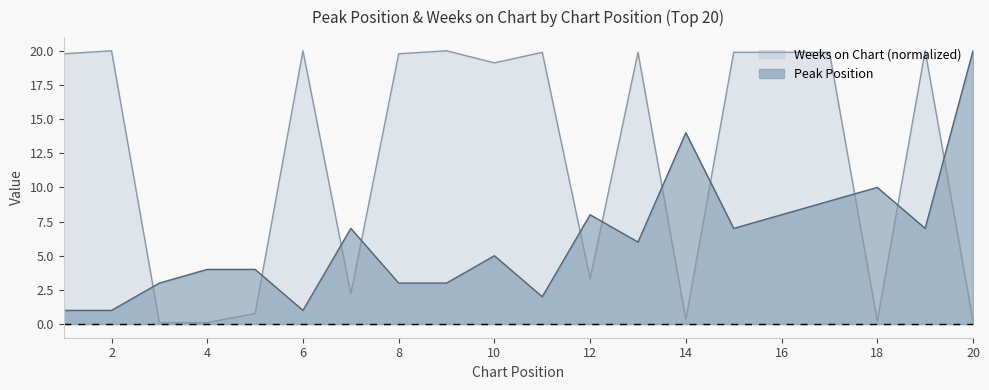

What is the sum of the Peak Position values at 5 and 15?

11.0